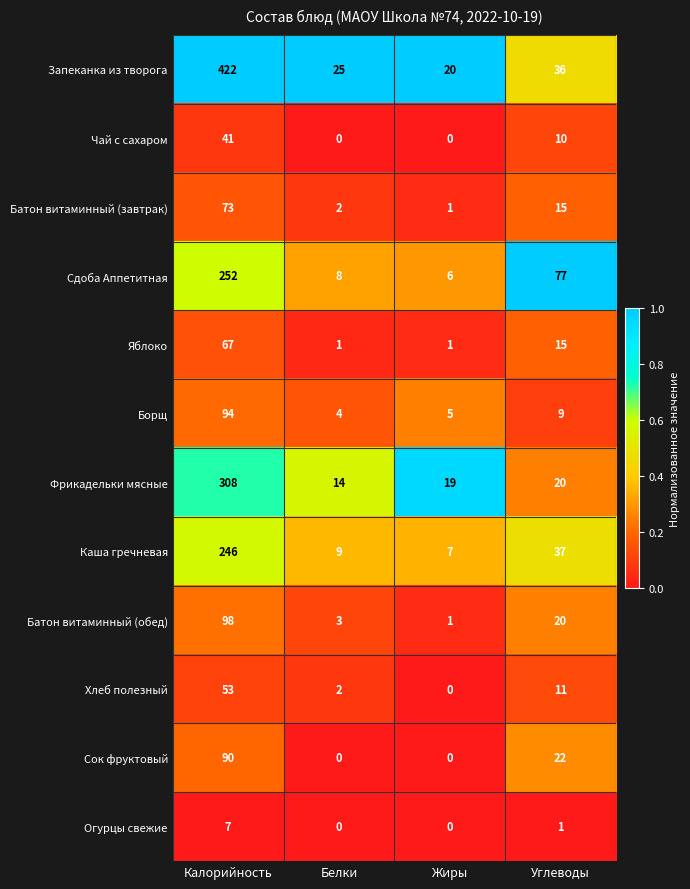

Which category has the highest value across all series?

Калорийность